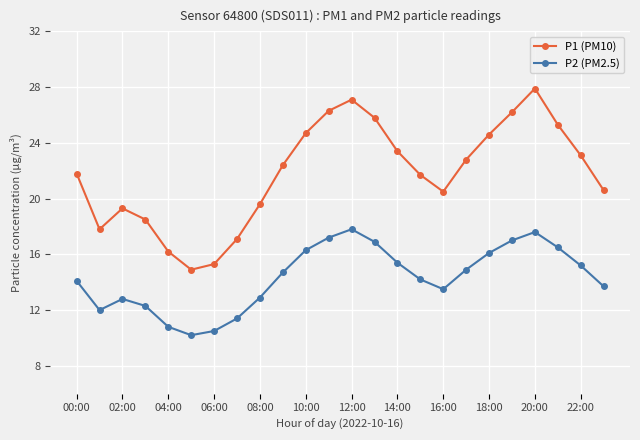

Rank the series by their maximum value, from highest to lowest.

P1 (PM10), P2 (PM2.5)